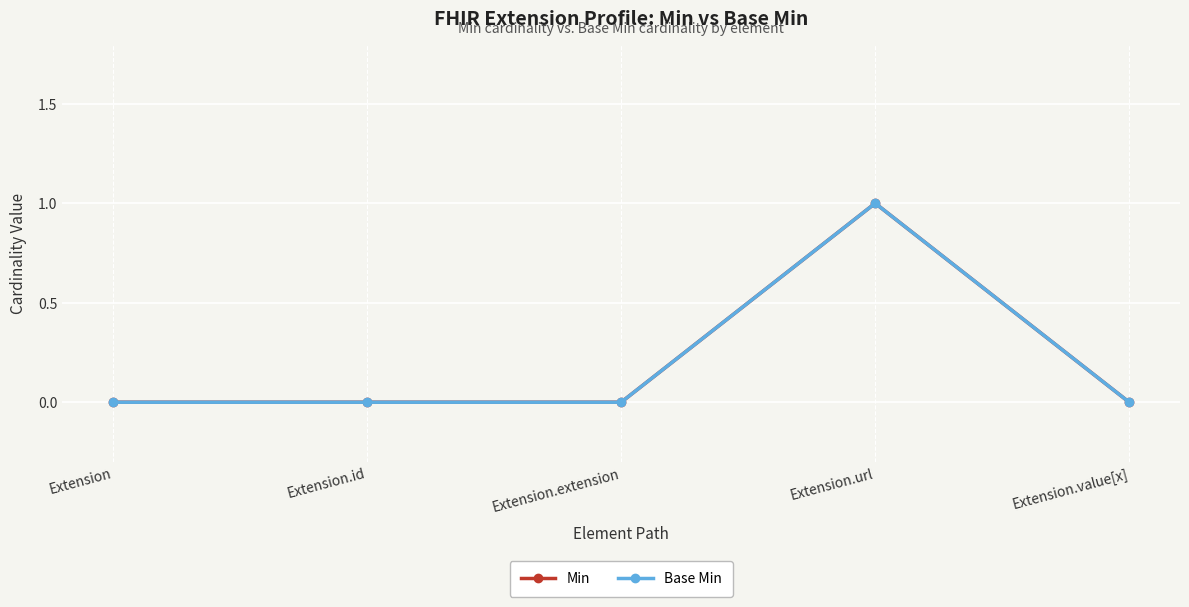

Does the chart have visible grid lines?

Yes